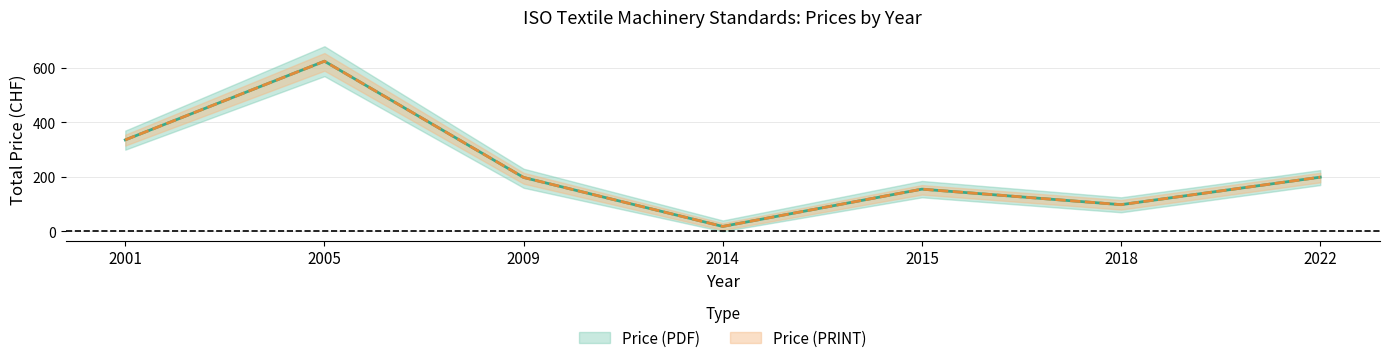

How many lines are shown in the chart?

2